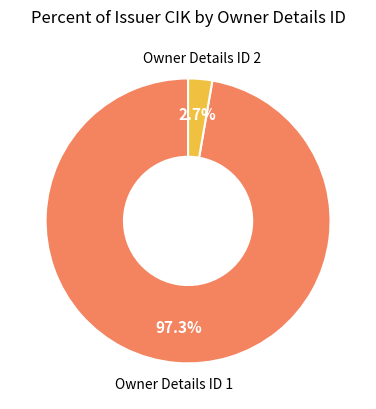

What is the majority slice?

Owner Details ID 1